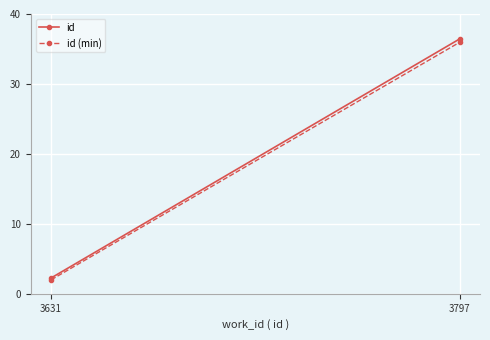

What is the value of the id point at the 1st from the left?

2.3